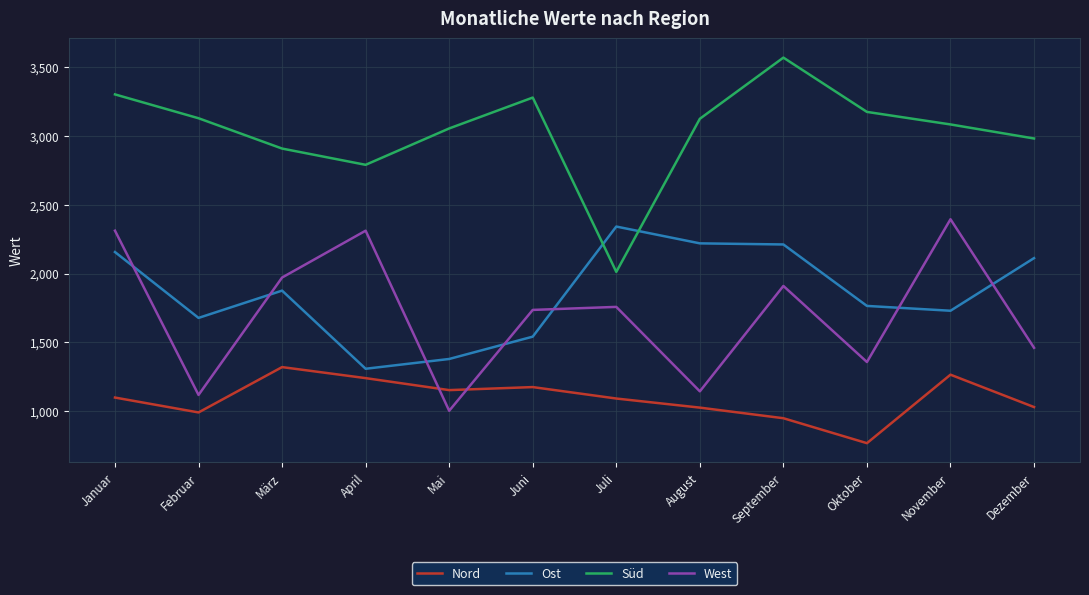

Where is the first local minimum for Süd?

April